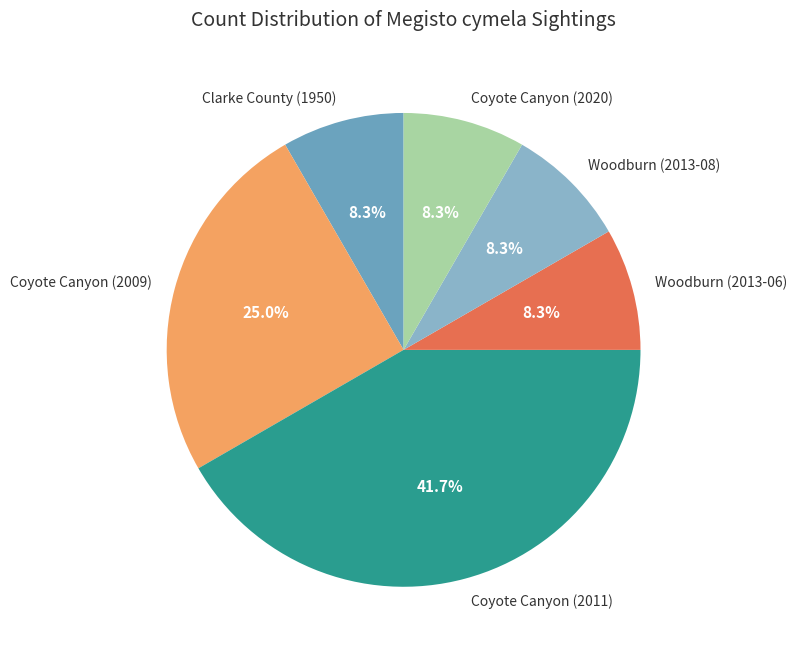

How much of the chart is everything except Woodburn (2013-06)?

91.7%